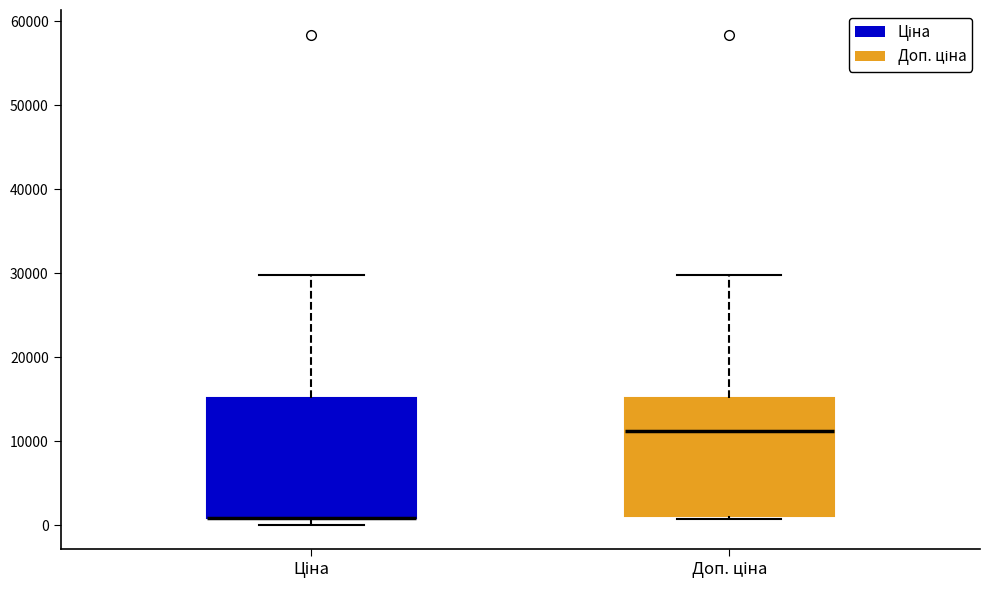

Reading left to right, read every box against the y-axis: the position of its median line, the range the box covers, and the ends of its whiskers. The values are not printed on the chart, so give them approximately, as read against the axis.

Ціна: median 1000 (drawn on the box's lower edge), box 1000 to 15000, whiskers 0 to 30000
Доп. ціна: median 11000, box 1000 to 15000, whiskers 1000 (just below the box's lower edge) to 30000